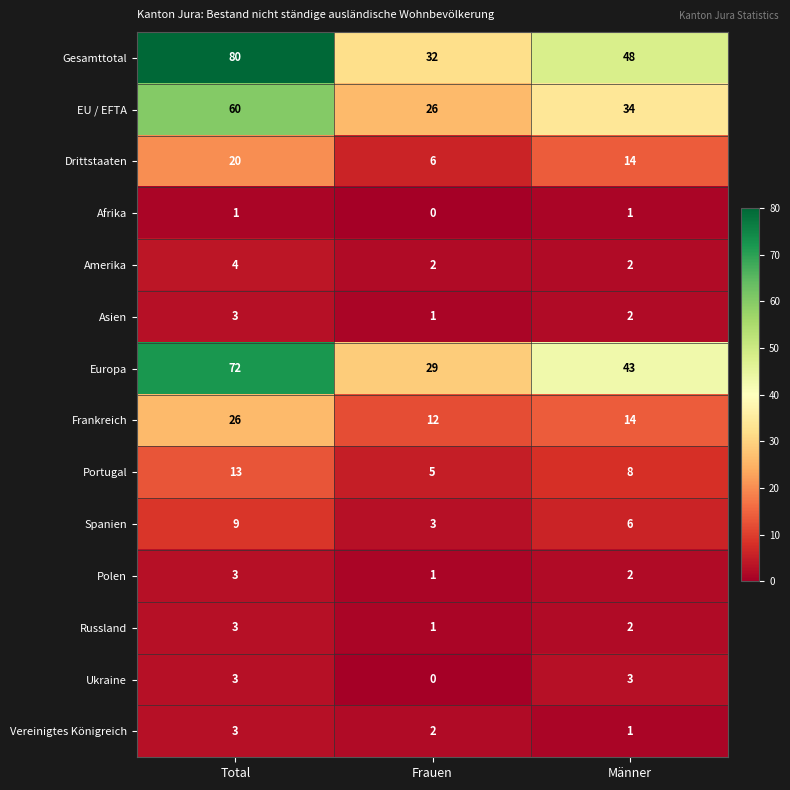

What is the total value across all series at Frauen?

120